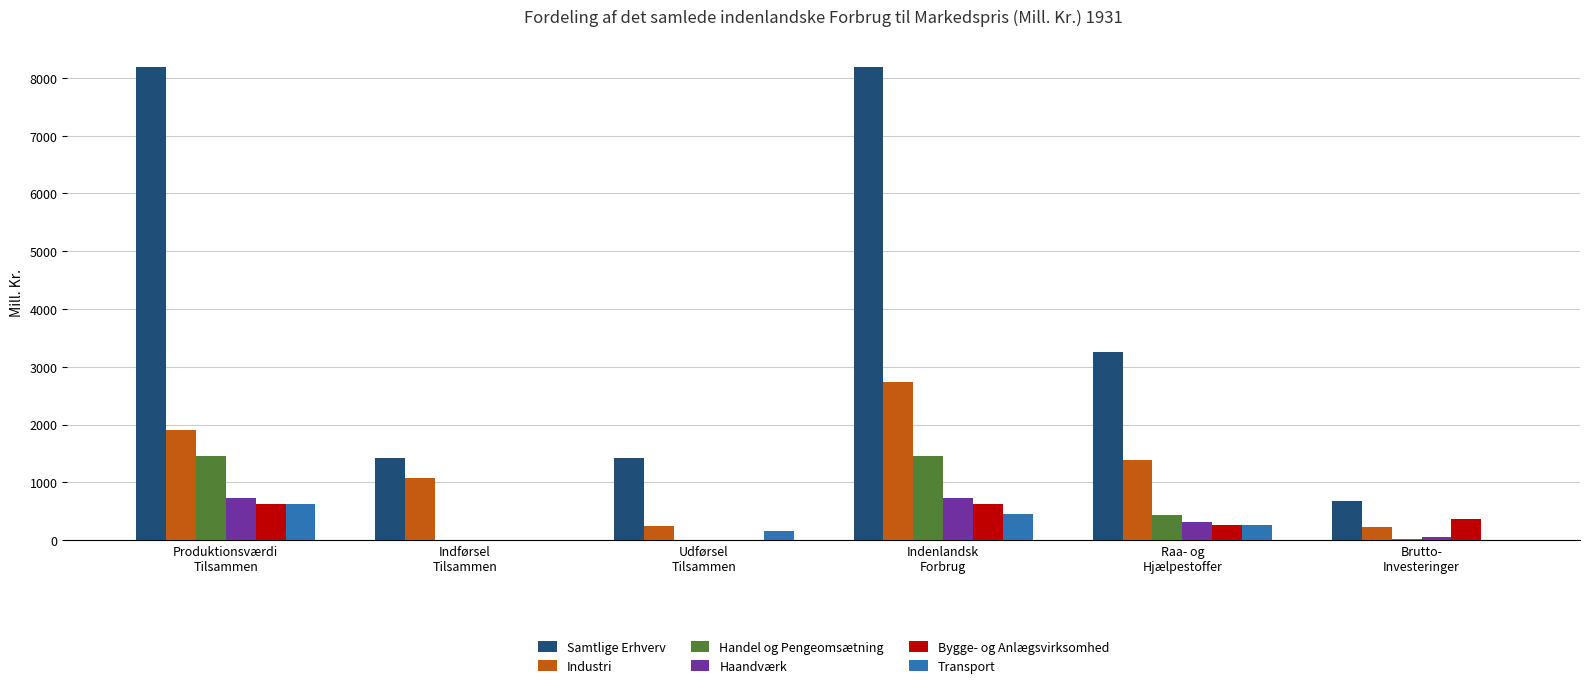

Which series has the largest total across all categories?

Samtlige Erhverv